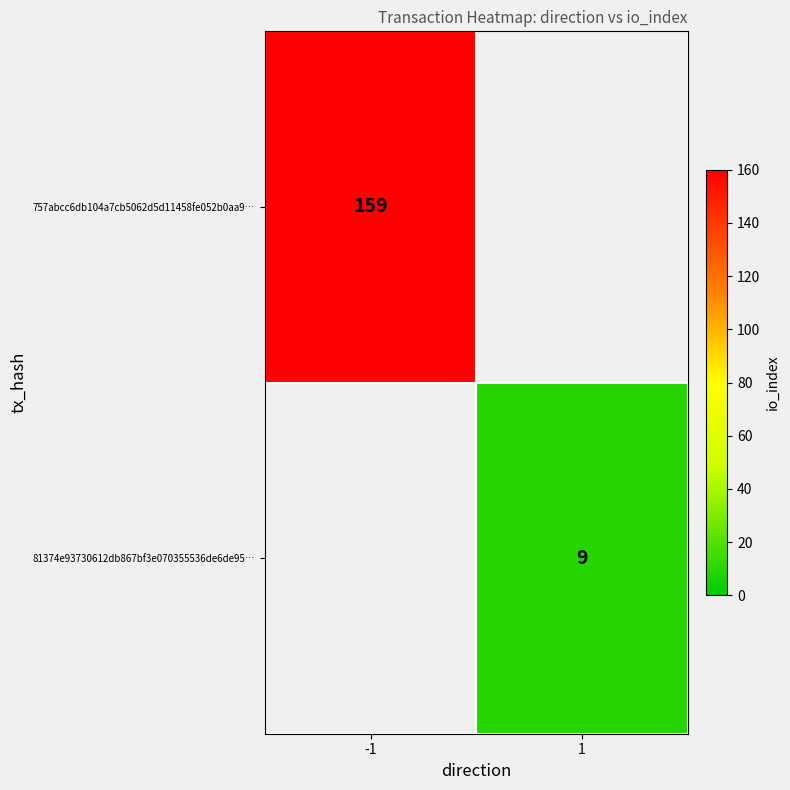

Which label corresponds to the largest value in the chart?

-1